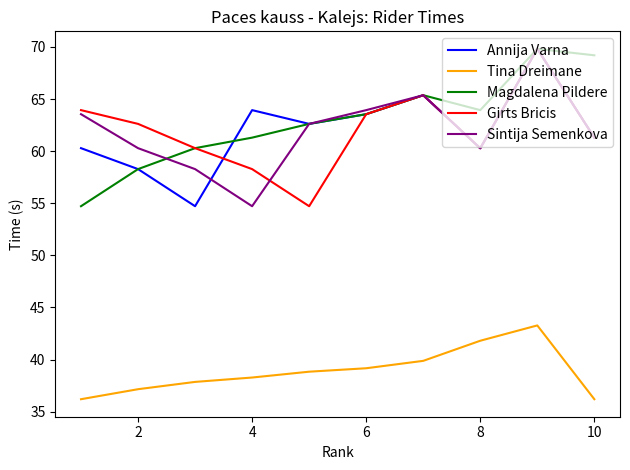

Does the chart display data point markers on the line(s)?

No